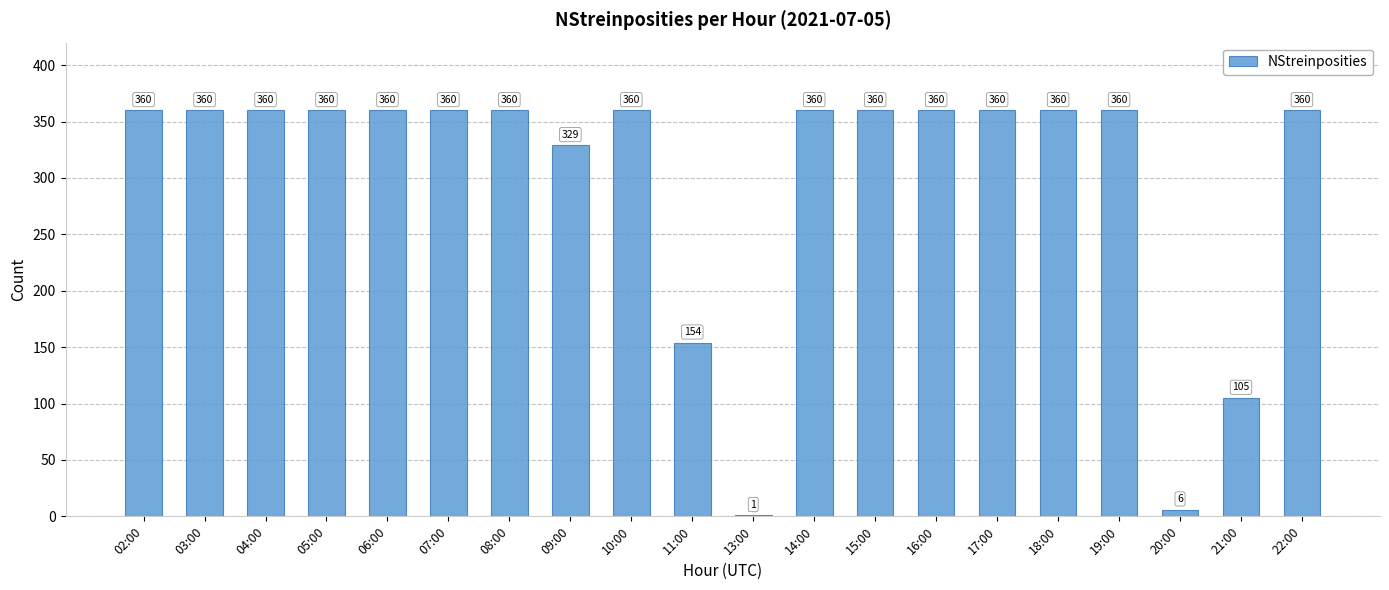

What is the ratio of the value at 11:00 to the value at 21:00?

1.5